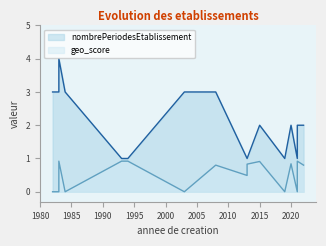

Where is nombrePeriodesEtablissement nearest to the value 2?

2015